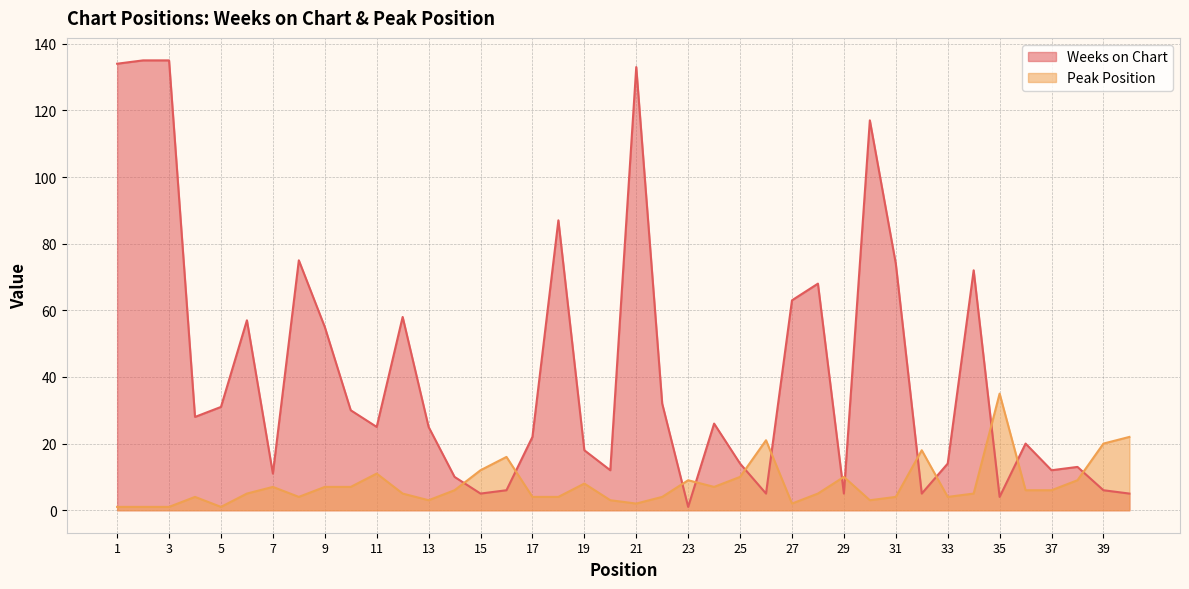

What is the value of the Peak Position point at the 23rd from the left?

9